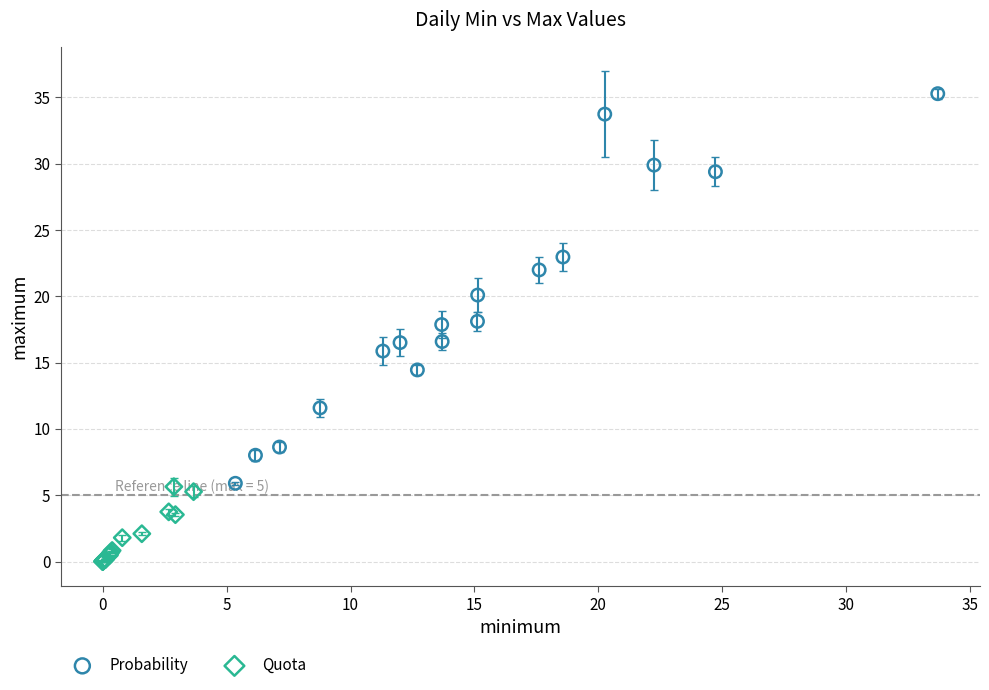

Which series has the largest Y range (max minus min)?

Probability